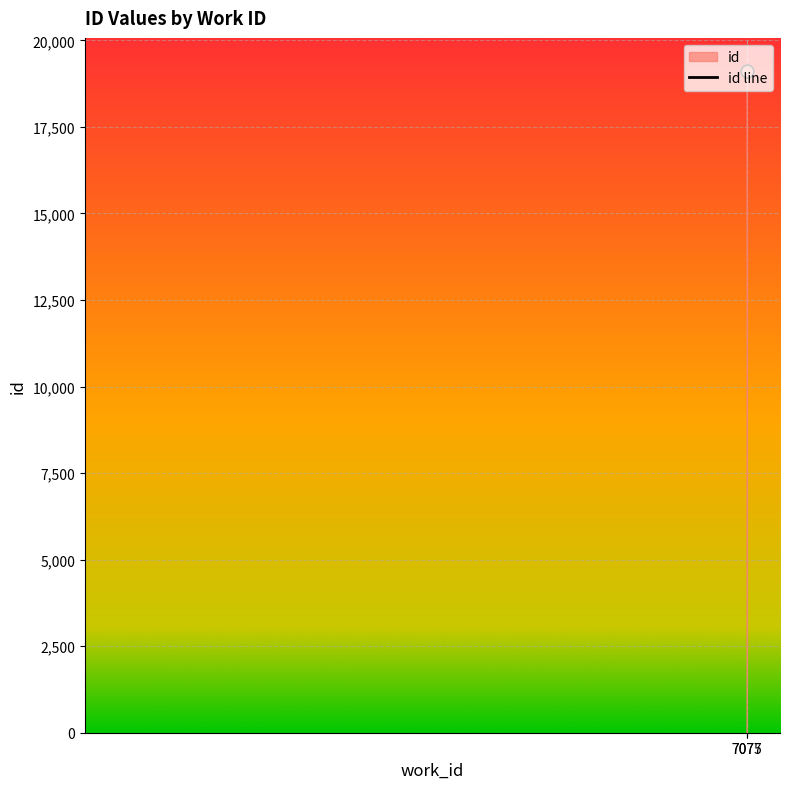

What is the ratio of the value at 7075 to the value at 7075?

1.0